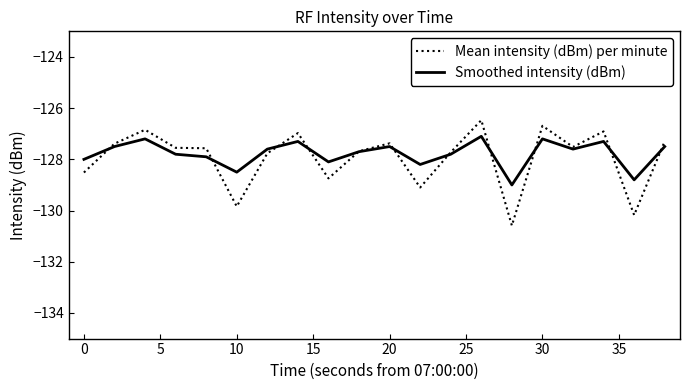

Does the chart display data point markers on the line(s)?

No